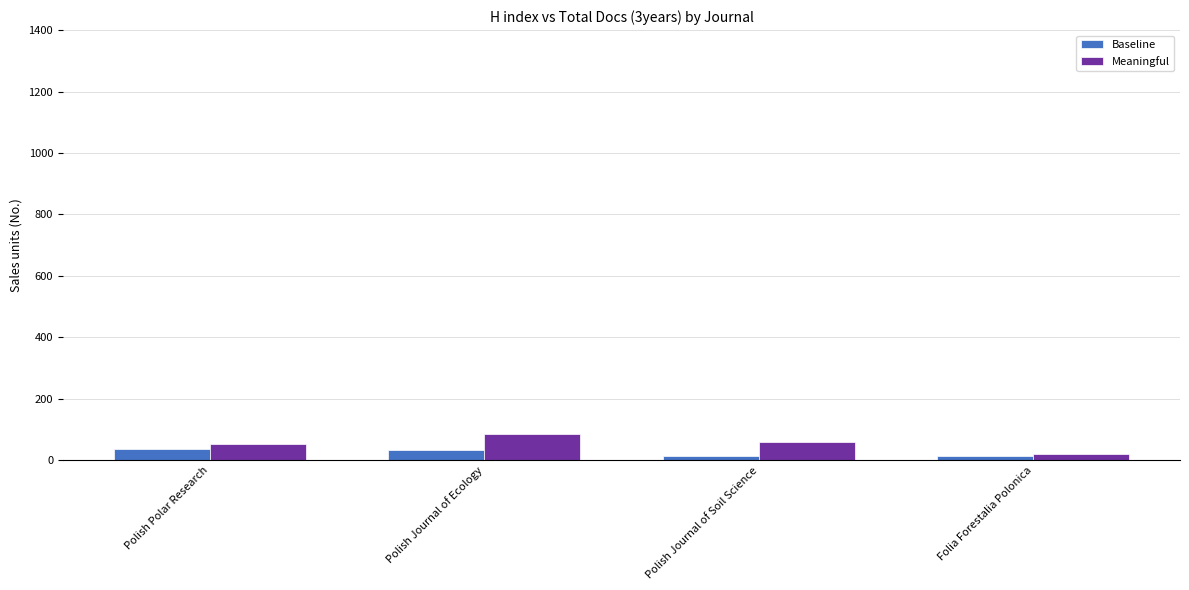

What is the difference between the Baseline values at Polish Journal of Ecology and Polish Journal of Soil Science?

20